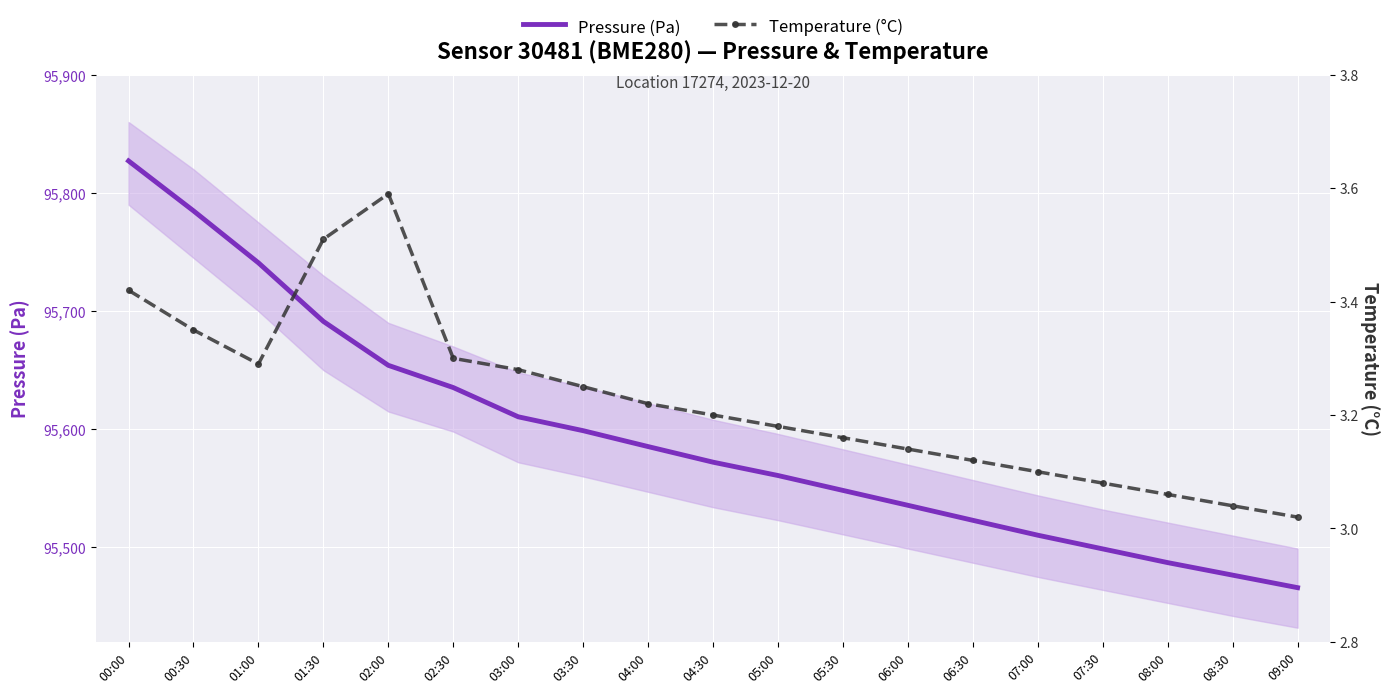

Rank the series at 02:00 from highest to lowest value.

Pressure (Pa), Temperature (°C)